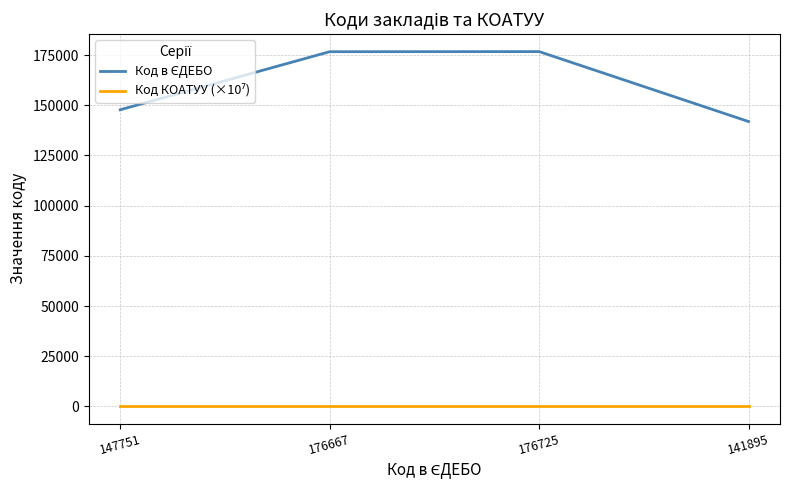

What is the greatest value displayed?

176725.0